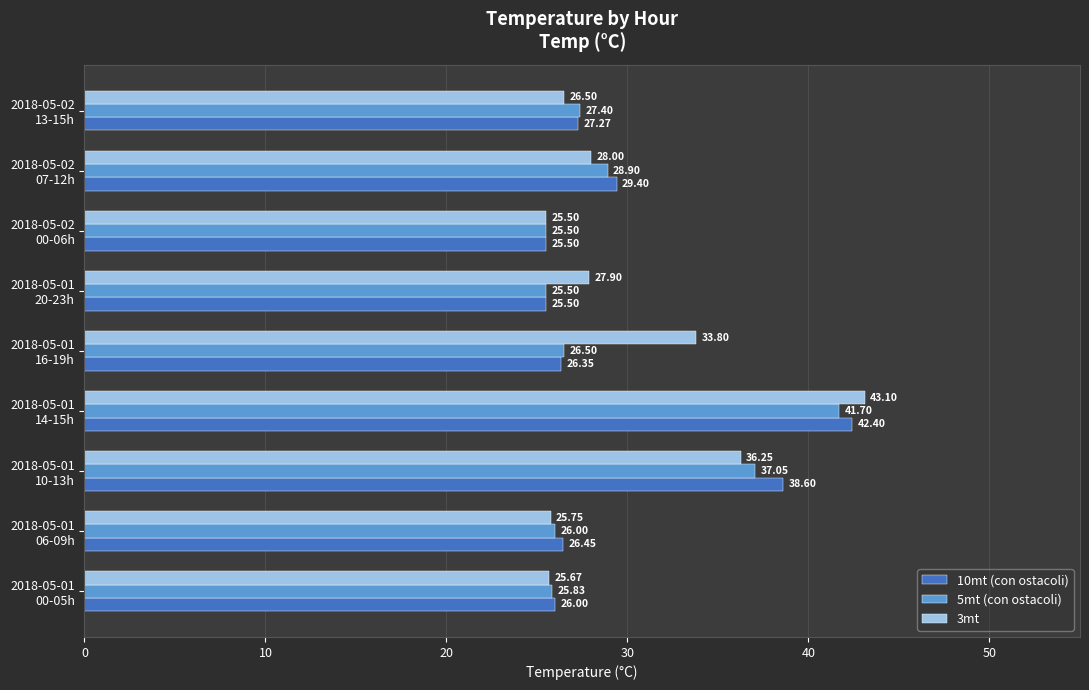

Which category has the highest value in the 10mt (con ostacoli) series?

2018-05-01
14-15h